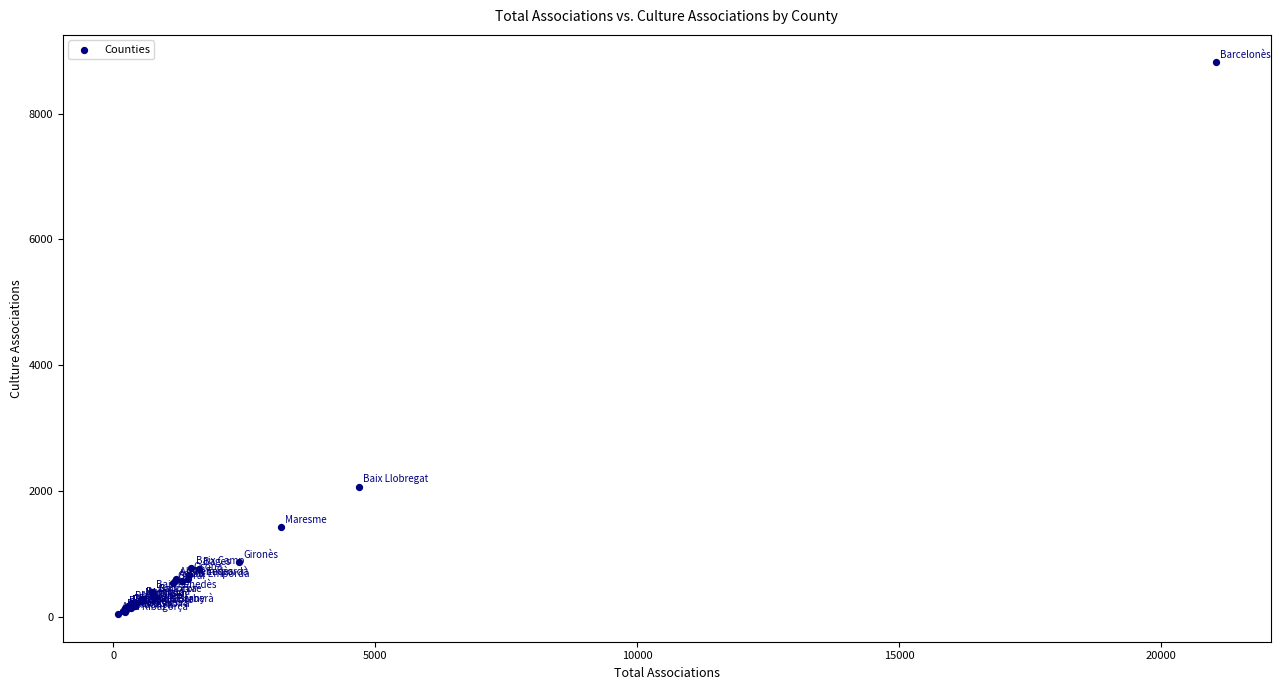

What Y value in the scatter plot is closest to 4427?

2070